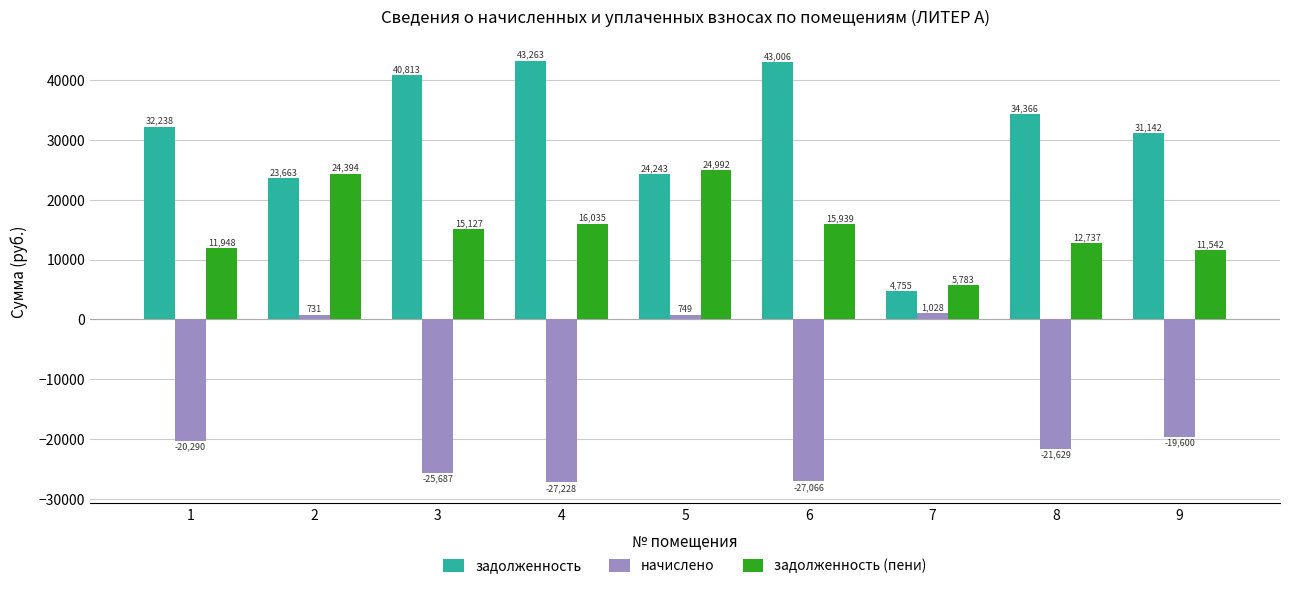

The задолженность (пени) series shows 1203.4 at 7. True or false?

False